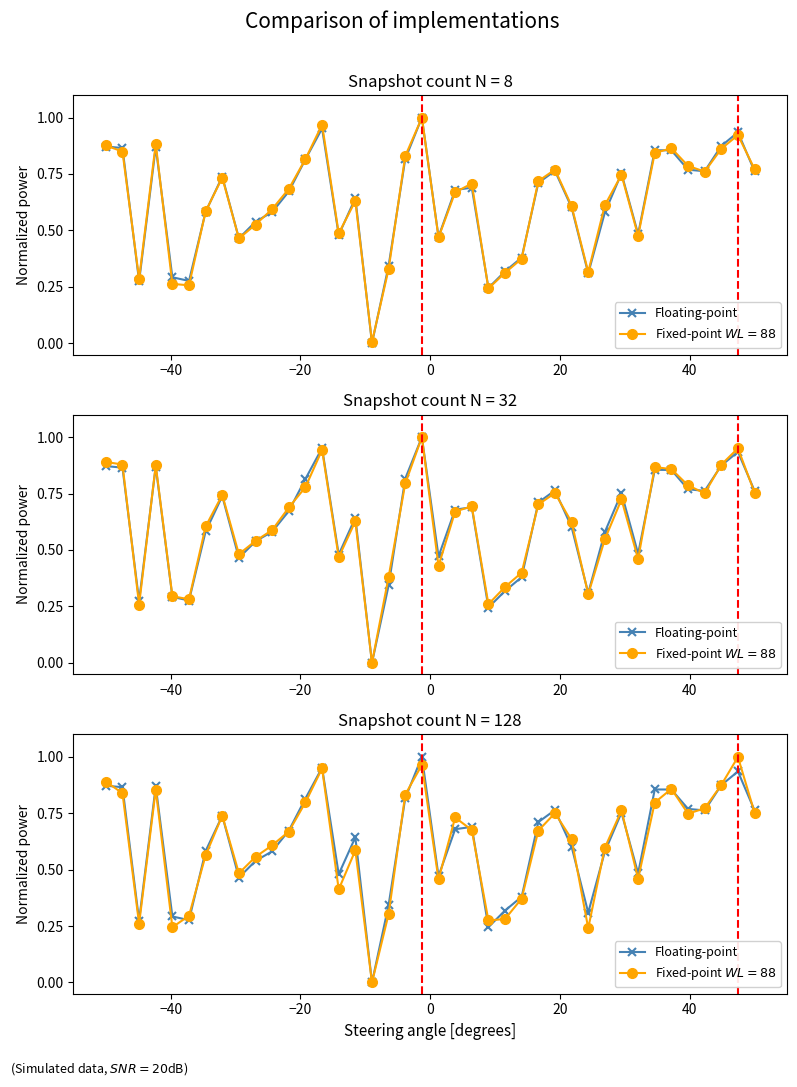

Reading left to right, what are all the values shown in this chart?

0.9	0.9	0.3	0.9	0.3	0.3	0.6	0.7	0.5	0.5	0.6	0.7	0.8	1.0	0.5	0.6	0.0	0.3	0.8	1.0	0.5	0.7	0.7	0.2	0.3	0.4	0.7	0.8	0.6	0.3	0.6	0.8	0.5	0.9	0.9	0.8	0.8	0.9	0.9	0.8